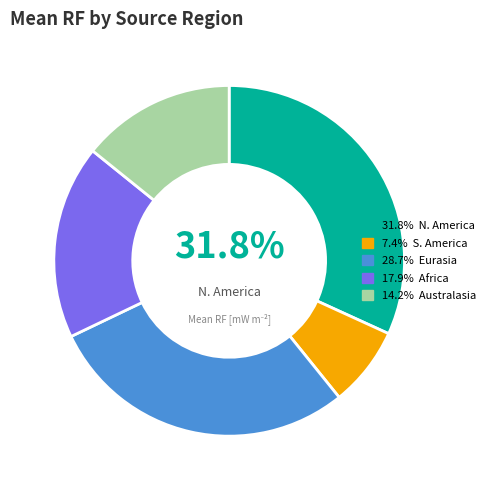

To the nearest percent, what is the average slice percentage?

20%